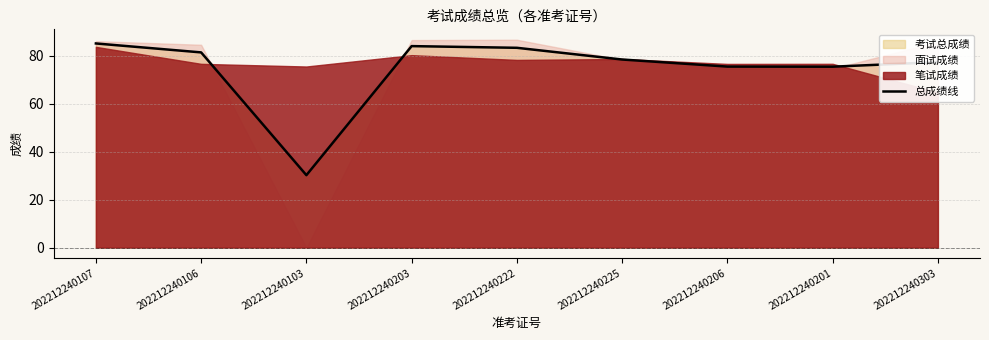

Does the chart have visible grid lines?

Yes